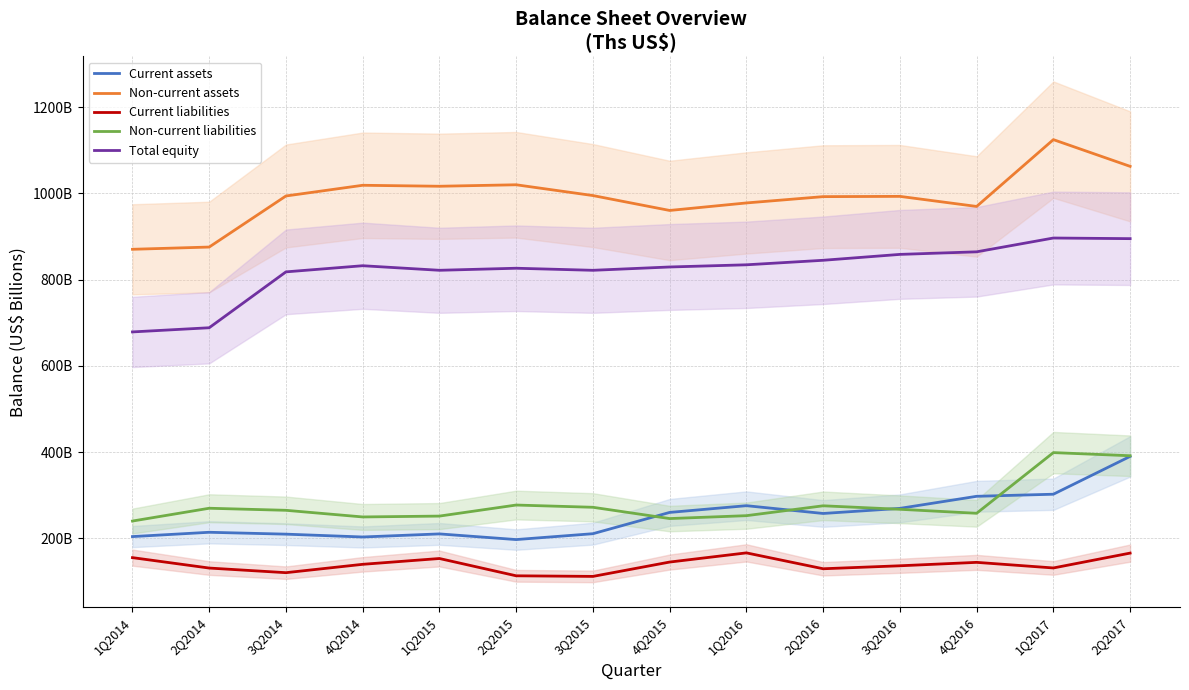

What is the difference between the maximum and minimum values in the Non-current liabilities series?

158.7